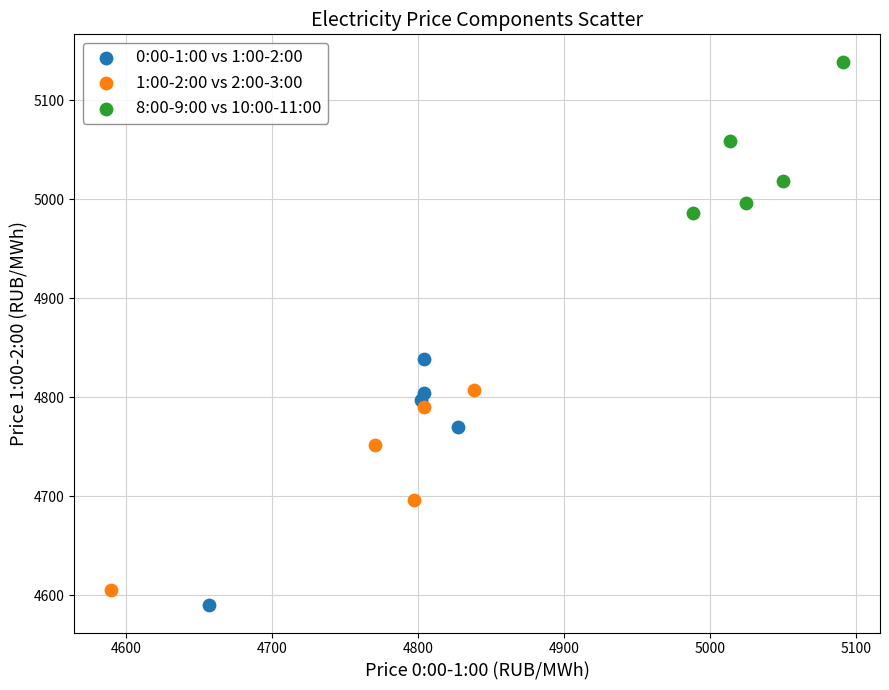

Which series reaches the maximum Y coordinate?

8:00-9:00 vs 10:00-11:00